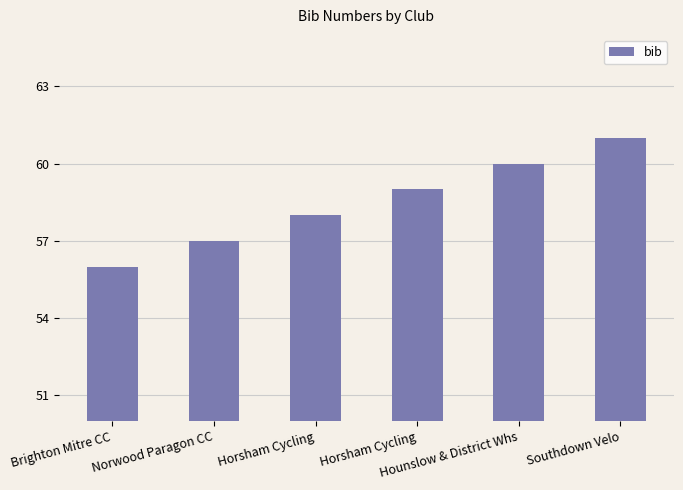

How many values are between 57 and 60?

4